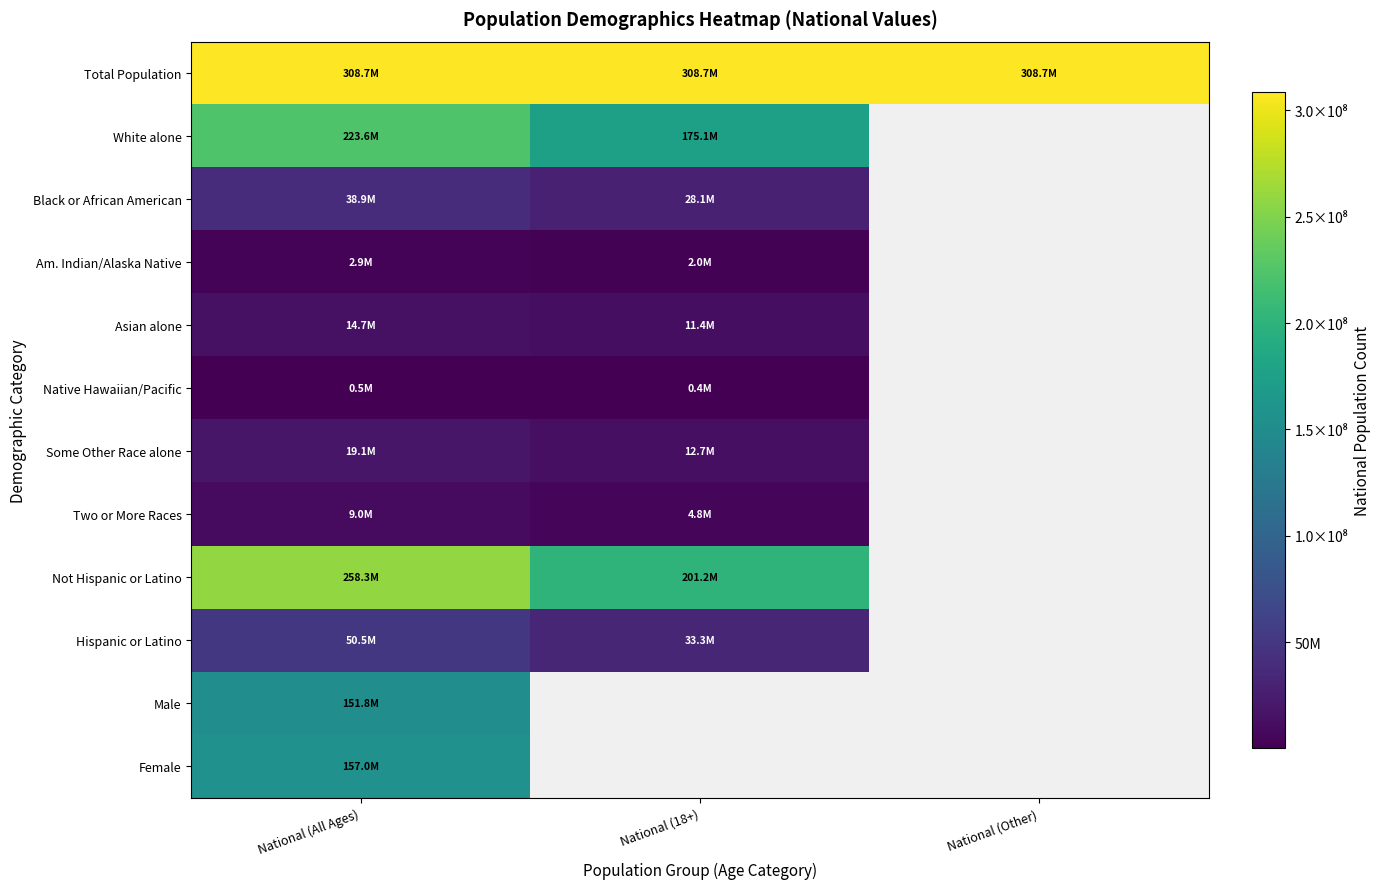

Which series has the widest spread of values?

Not Hispanic or Latino